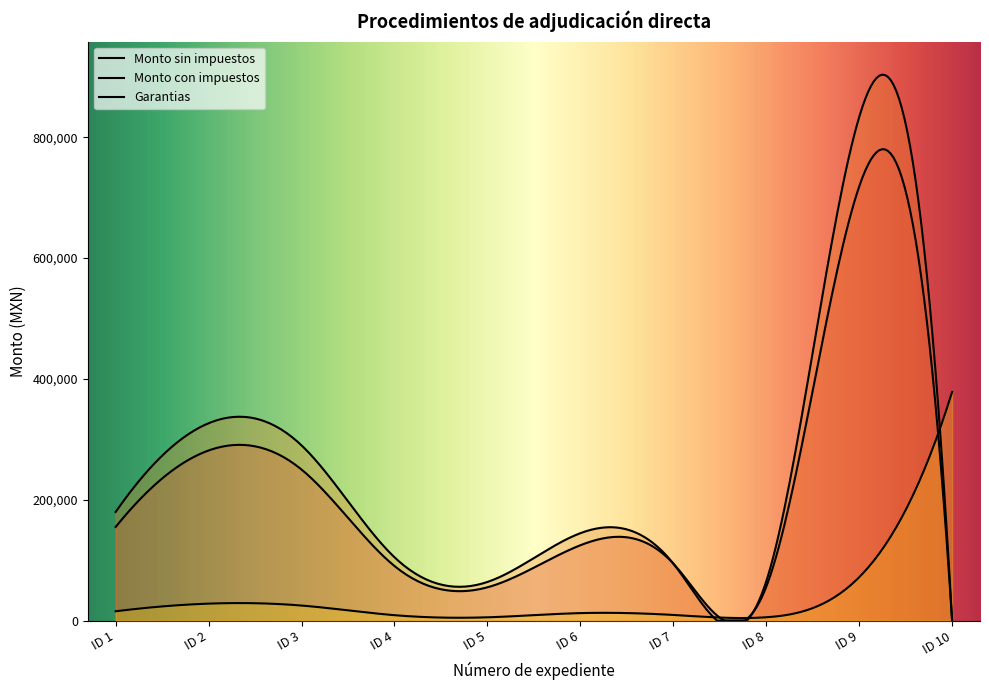

What is the difference between the Garantias values at ID 6 and ID 4?

3436.7